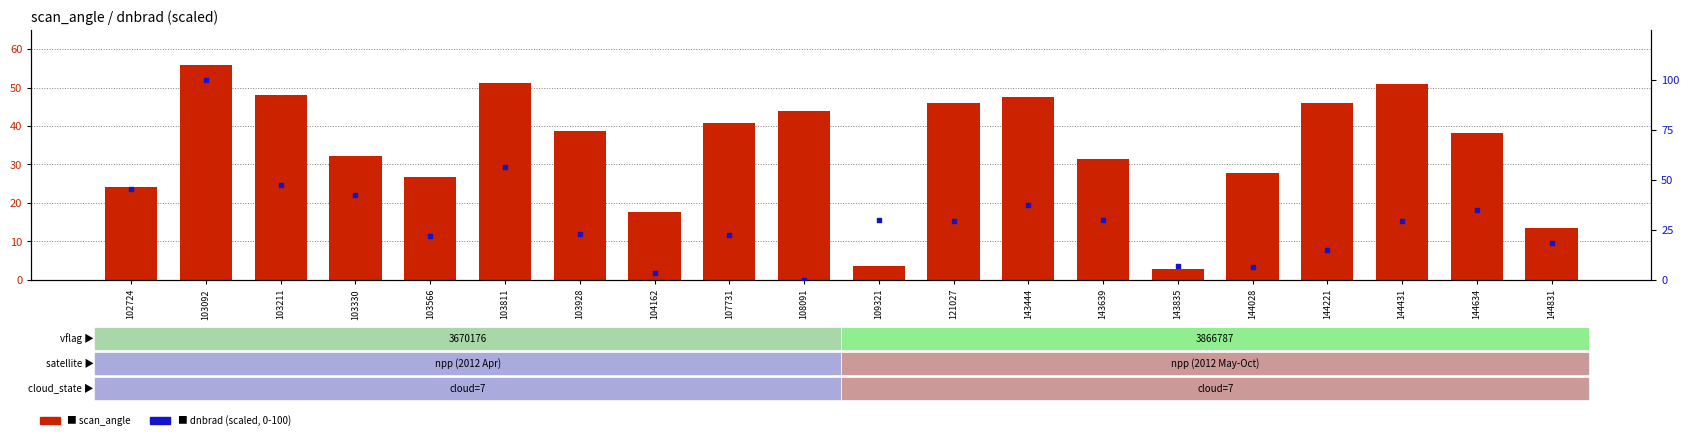

At which category is the sum across all series the highest?

103092